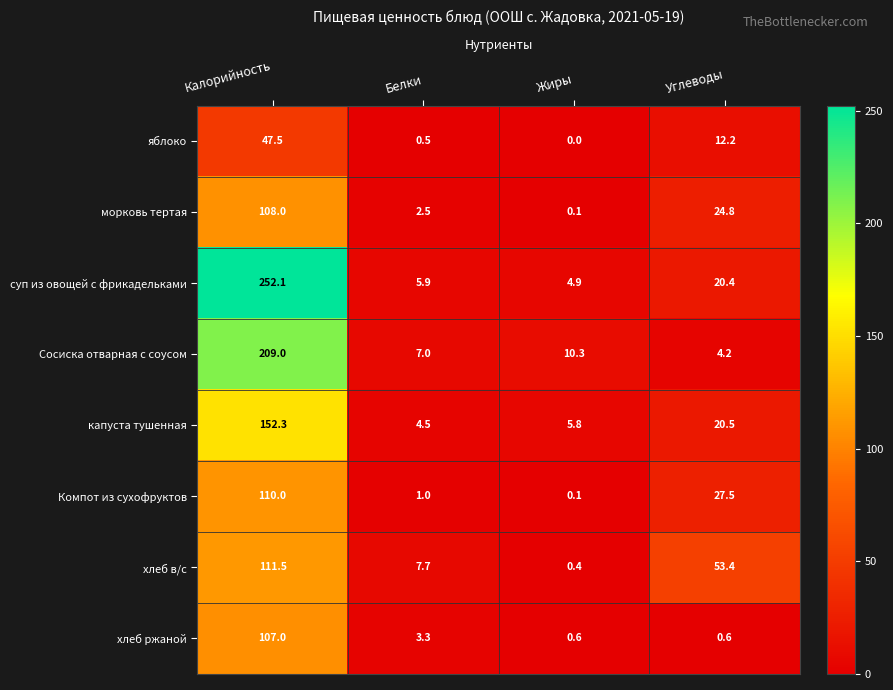

Which series has the largest total across all categories?

суп из овощей с фрикадельками